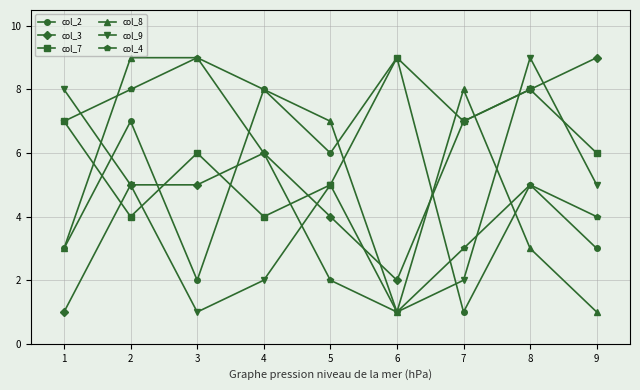

Is the value of col_9 at 6 greater than the value of col_4 at 3?

No